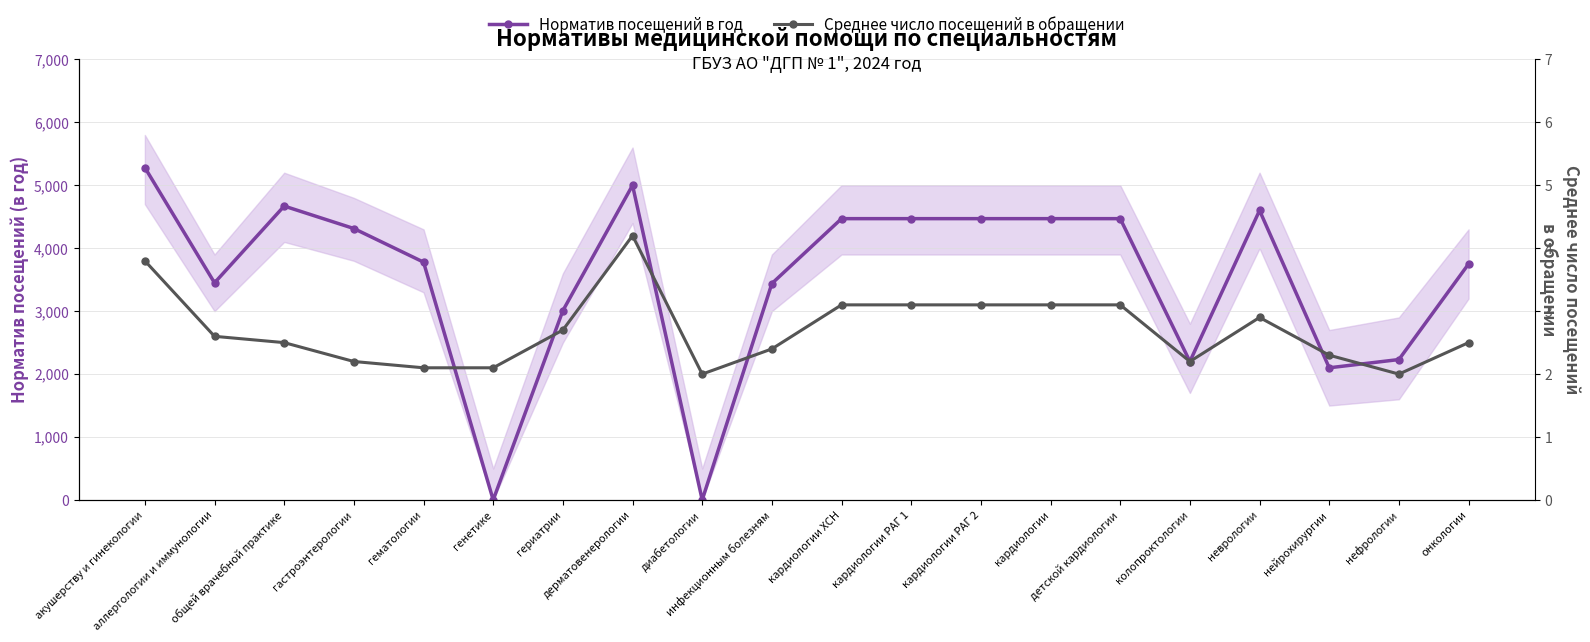

List the series in order of their overall mean, highest first.

Норматив посещений в год, Среднее число посещений в обращении